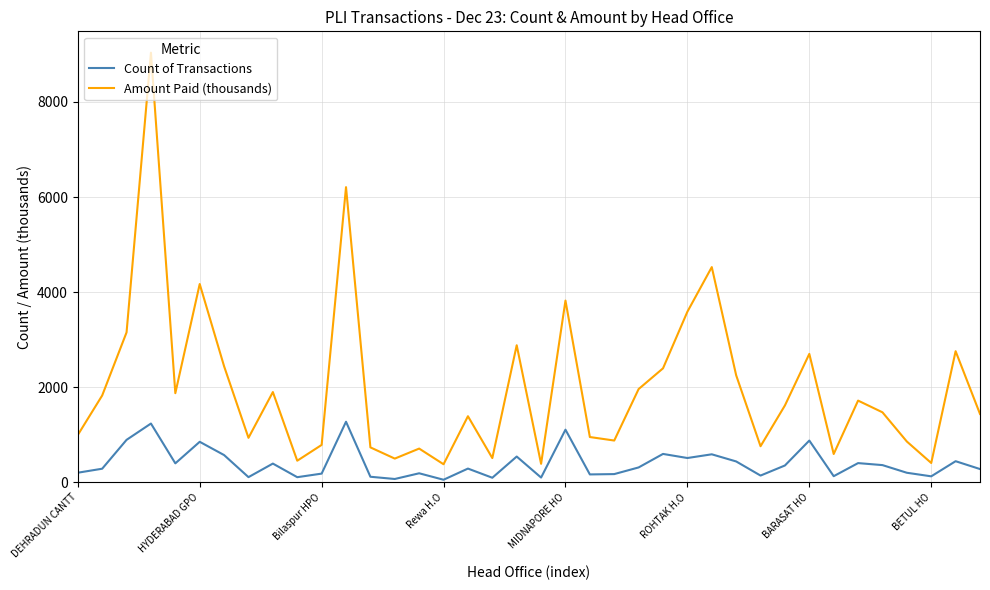

List the series in order of their peak value, highest first.

Amount Paid (thousands), Count of Transactions